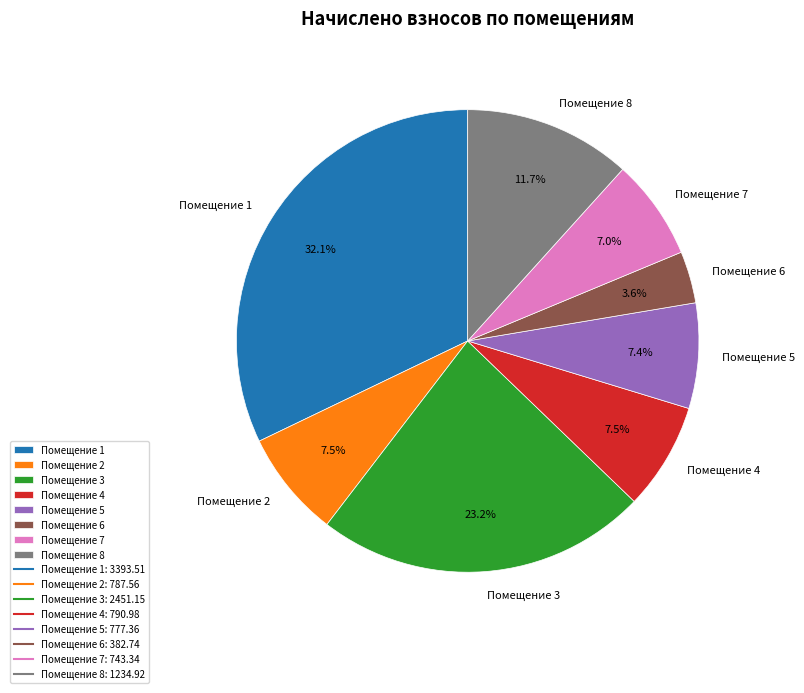

What is the ratio of the value at Помещение 6 to the value at Помещение 4?

0.5